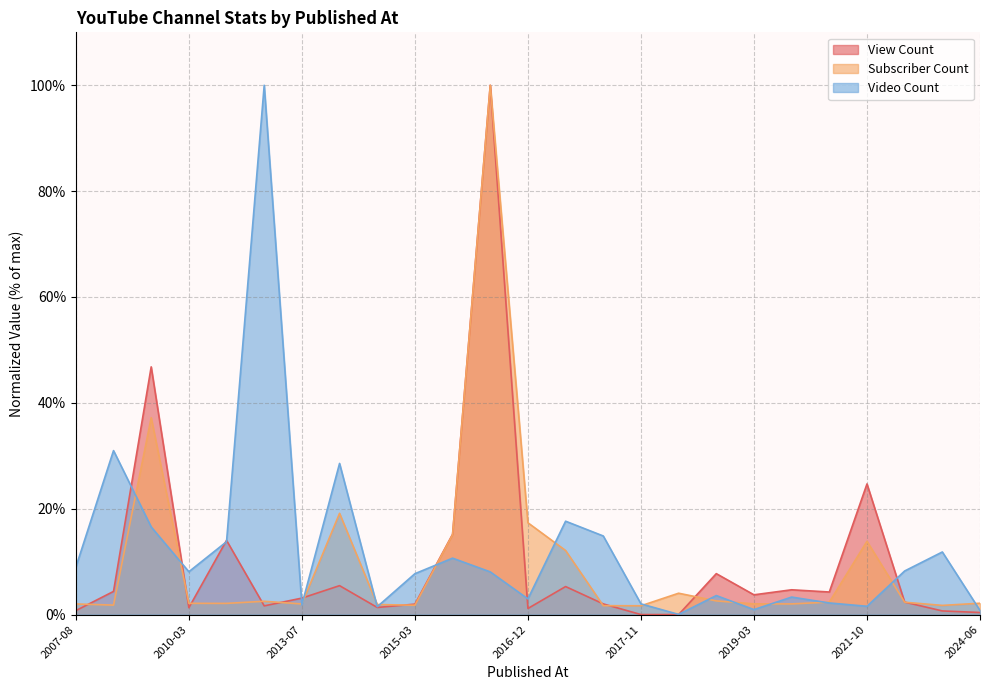

Rank the series by their maximum value, from lowest to highest.

View Count, Subscriber Count, Video Count